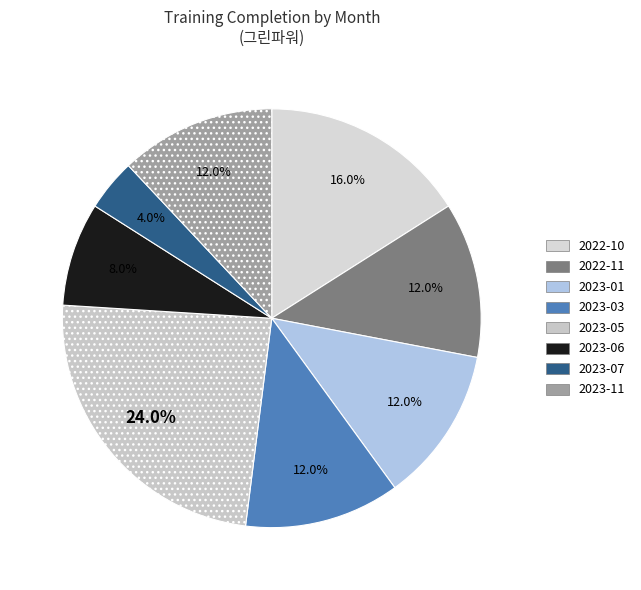

Which slice is the smallest?

2023-07